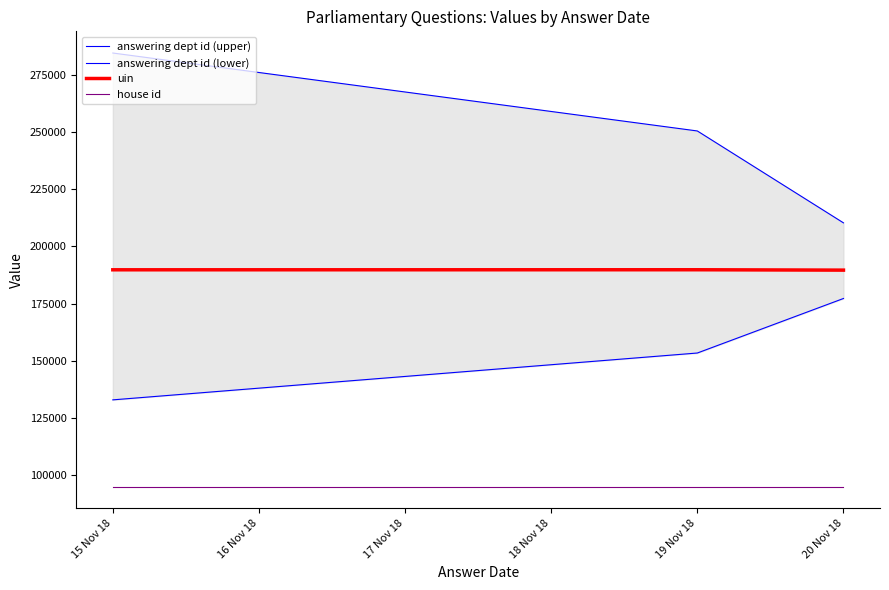

What is the highest value of the uin series?

189809.8